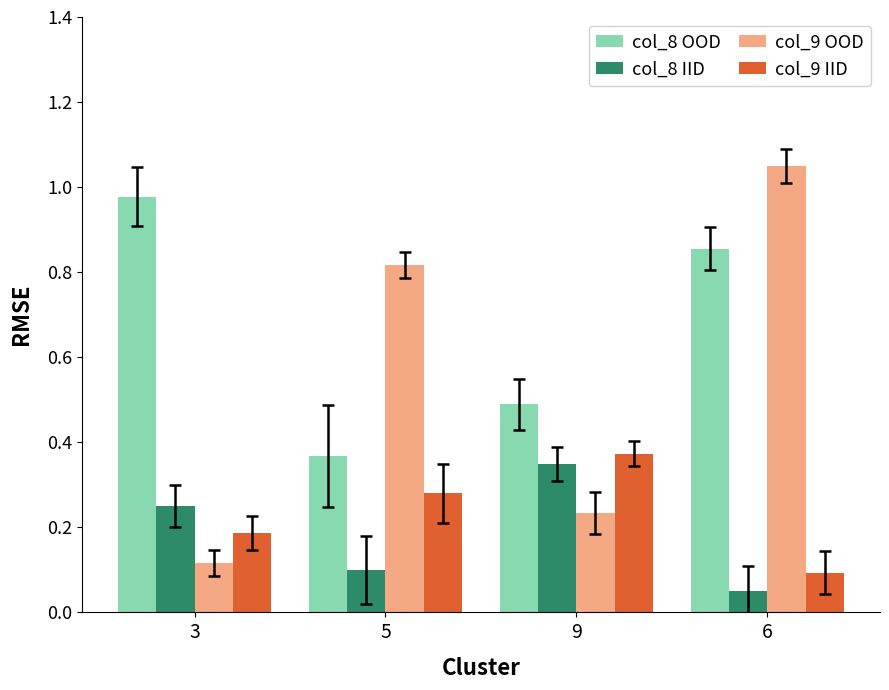

What is the label of the 1st bar from the left?

3